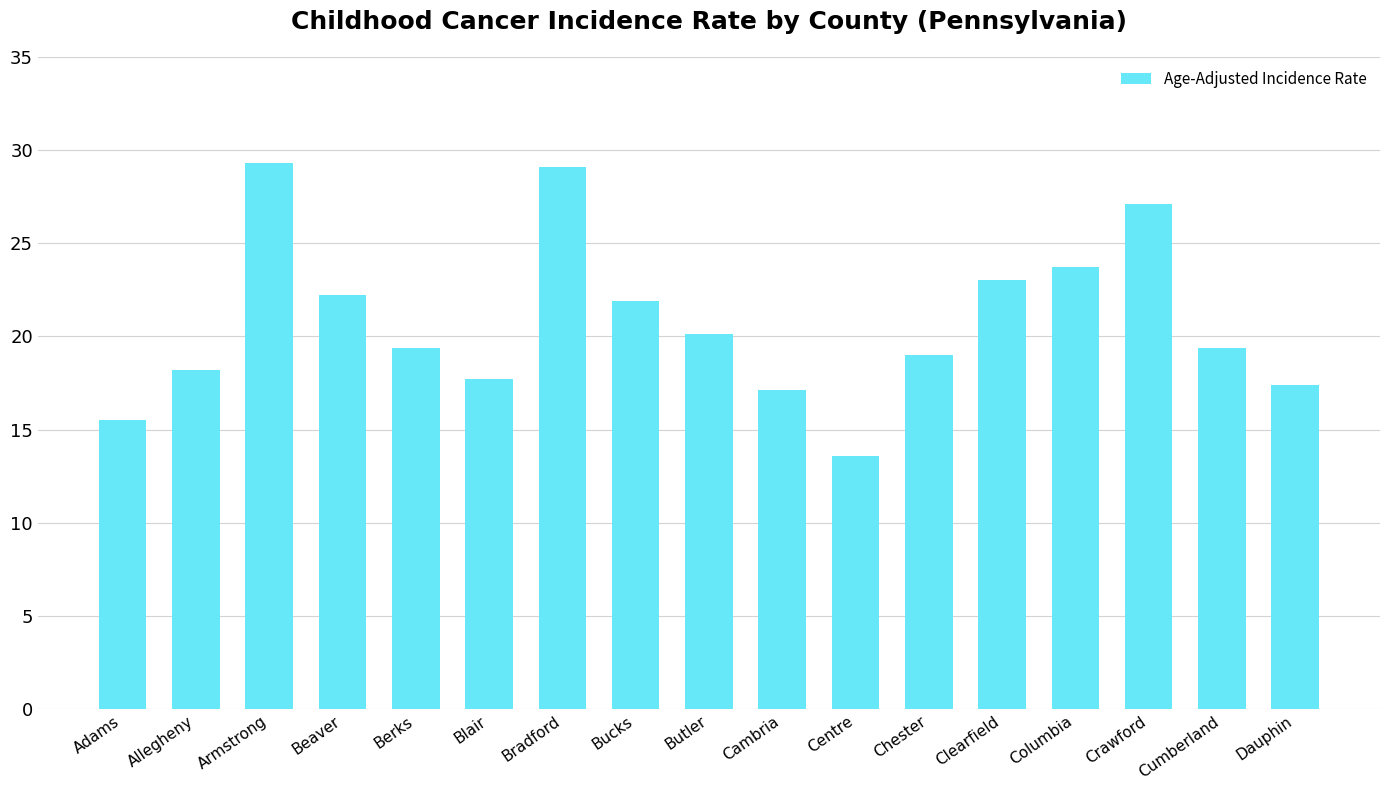

Read the value at Columbia.

23.7